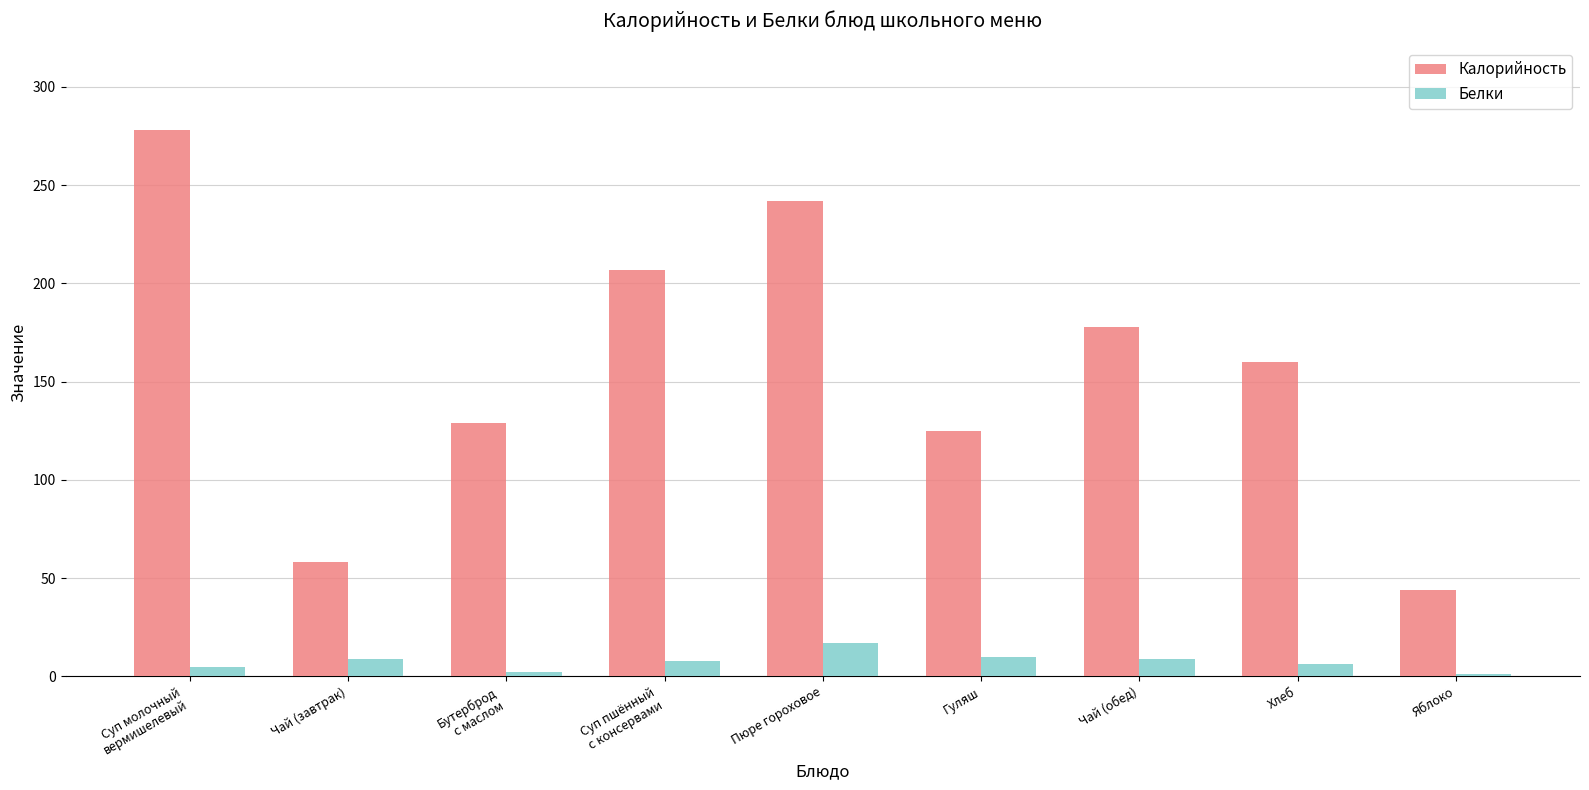

What is the minimum value for Калорийность?

44.0